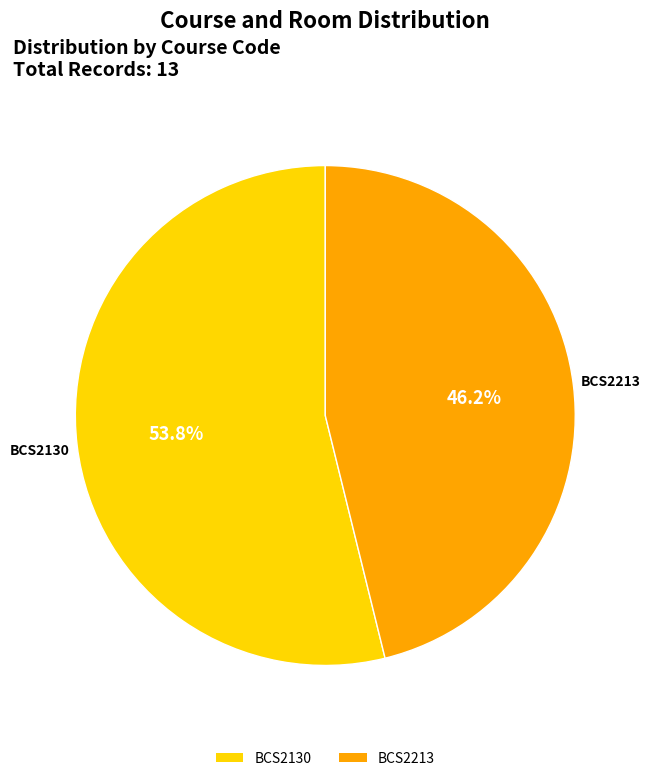

Is there any slice that represents more than half of the pie?

Yes